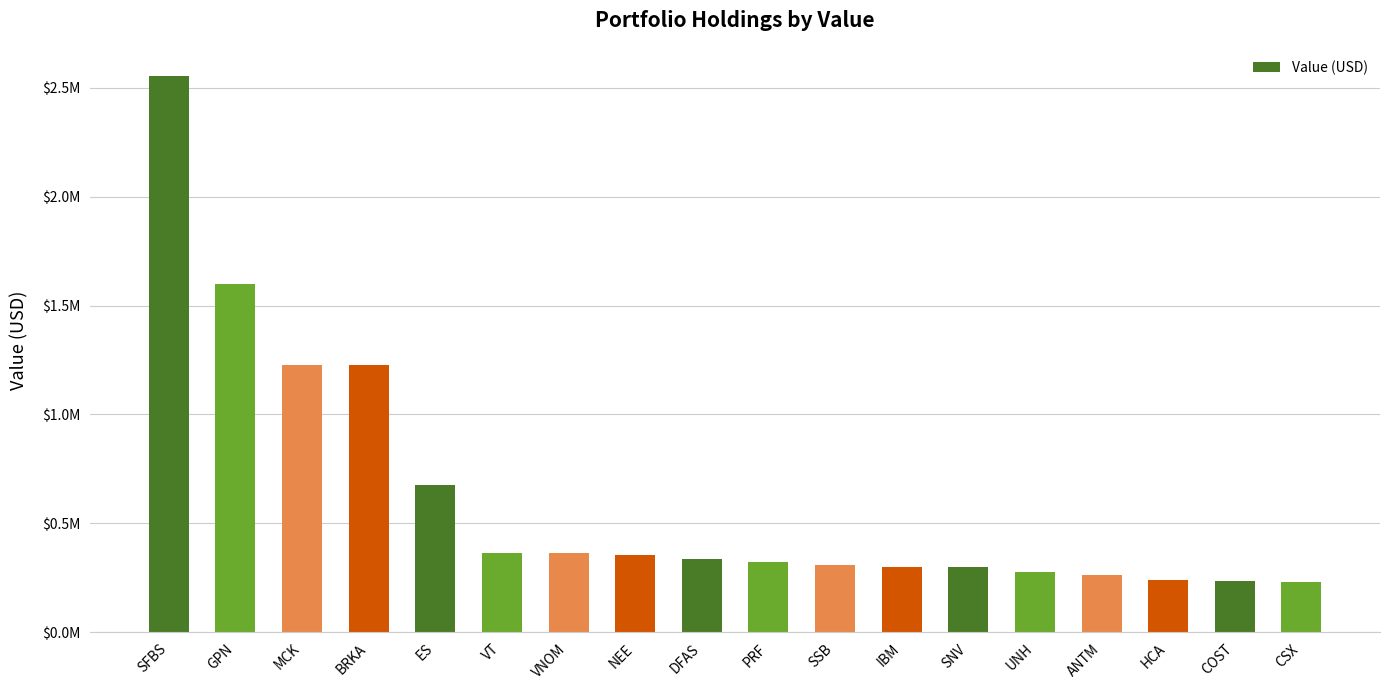

Which category has the lowest value across all series?

CSX